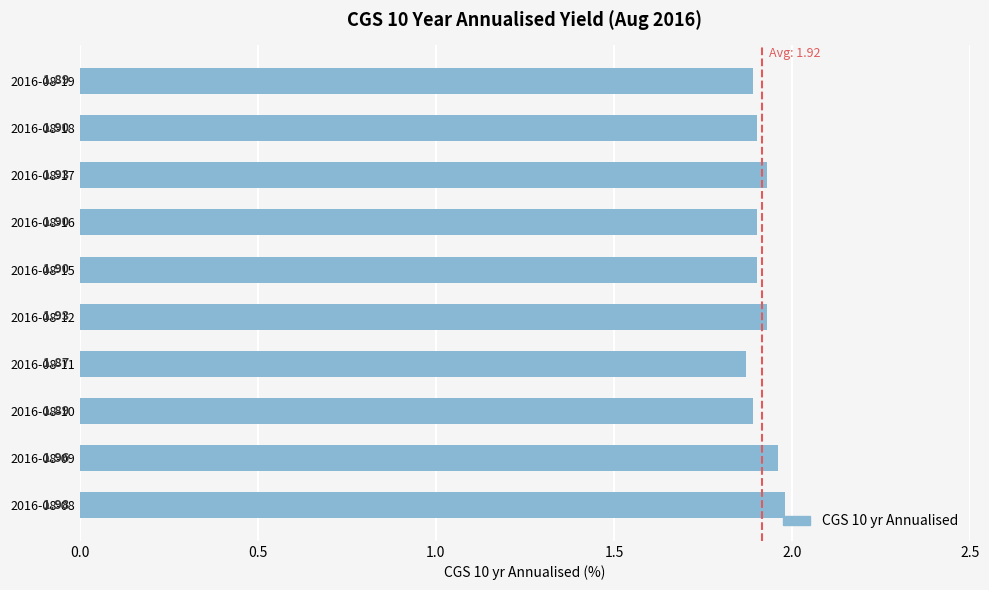

What is the ratio of the value at 2016-08-08 to the value at 2016-08-18?

1.0